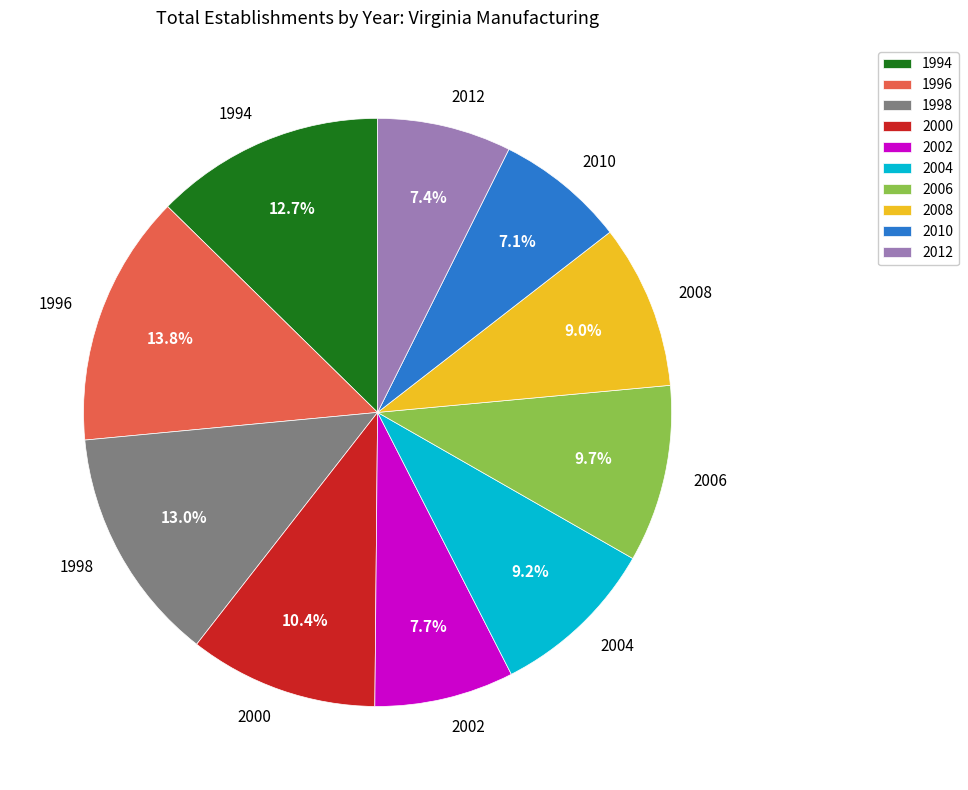

True or false: 2002 accounts for 21% of the total.

False